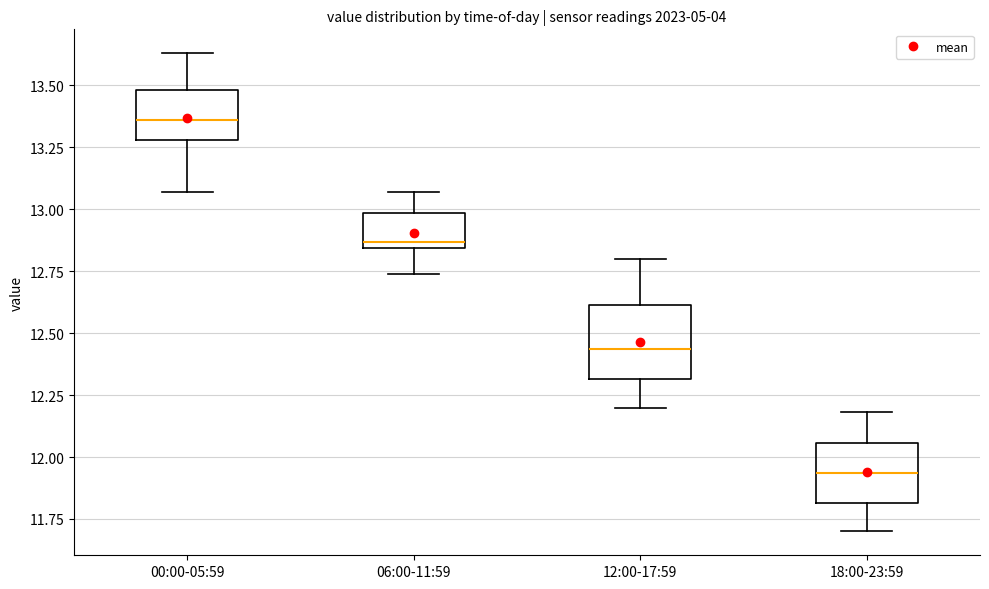

Reading left to right, read every box against the y-axis: the position of its median line, the range the box covers, and the ends of its whiskers. The values are not printed on the chart, so give them approximately, as read against the axis.

00:00-05:59: median 13.35, box 13.30 to 13.50, whiskers 13.05 to 13.65
06:00-11:59: median 12.85 (just above the box's lower edge), box 12.85 to 13.00, whiskers 12.75 to 13.05
12:00-17:59: median 12.45, box 12.30 to 12.60, whiskers 12.20 to 12.80
18:00-23:59: median 11.95, box 11.80 to 12.05, whiskers 11.70 to 12.20